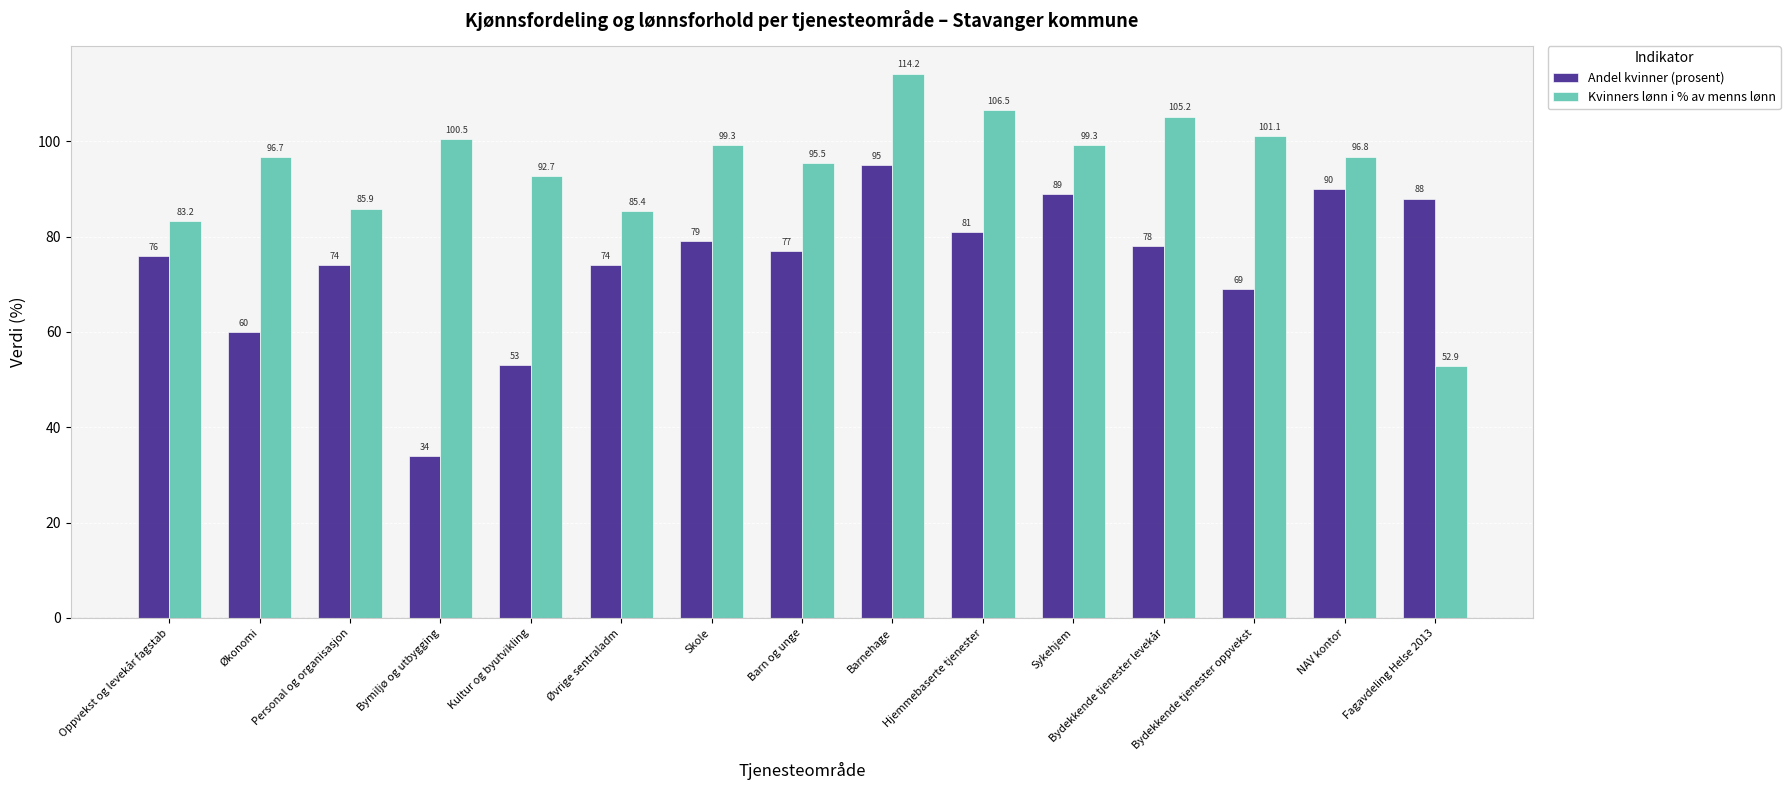

Rank the series by their average value, from highest to lowest.

Kvinners lønn i % av menns lønn, Andel kvinner (prosent)